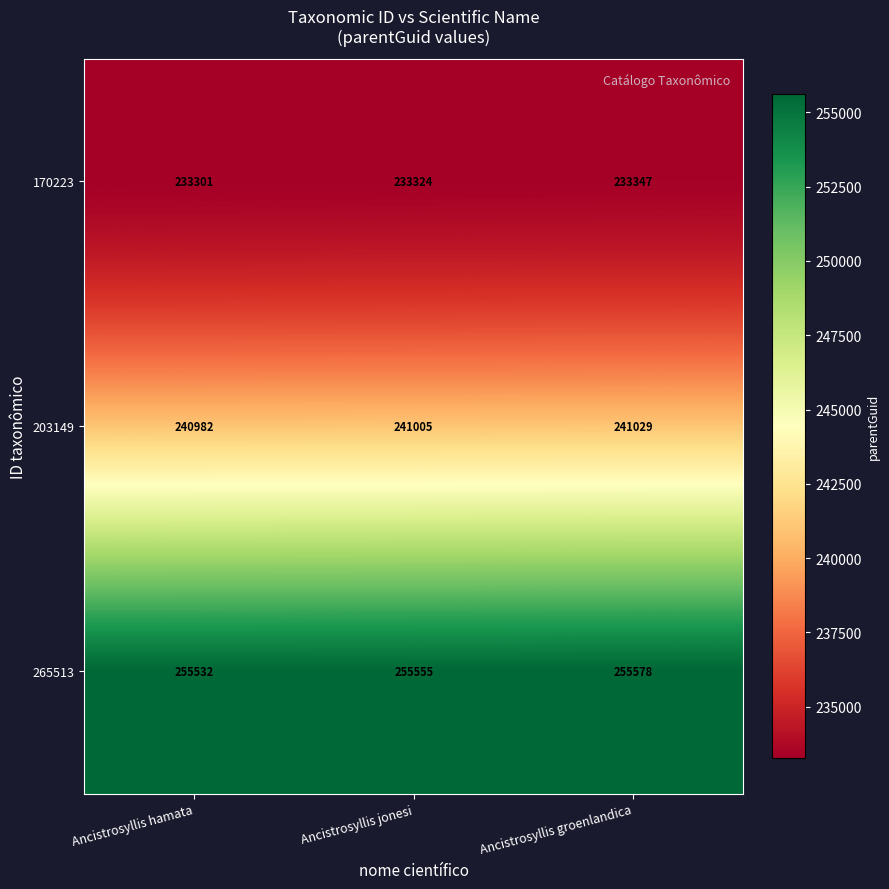

What is the difference between the highest and lowest values at Ancistrosyllis jonesi?

22231